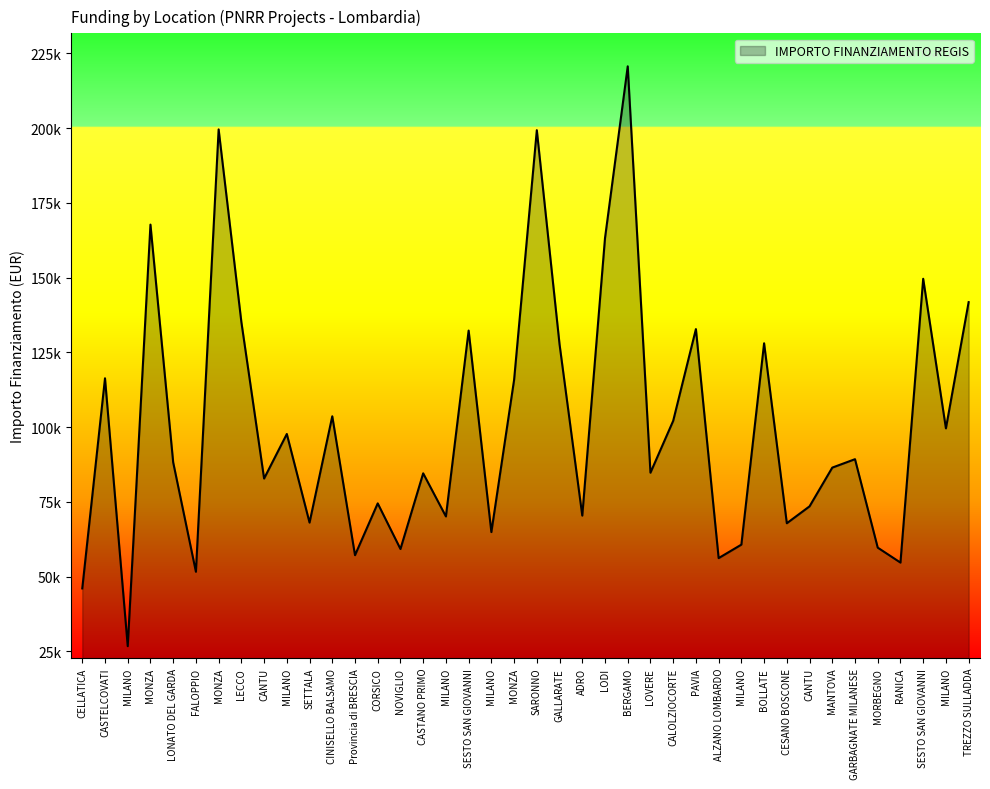

Is this an area chart (filled region under the line)?

Yes